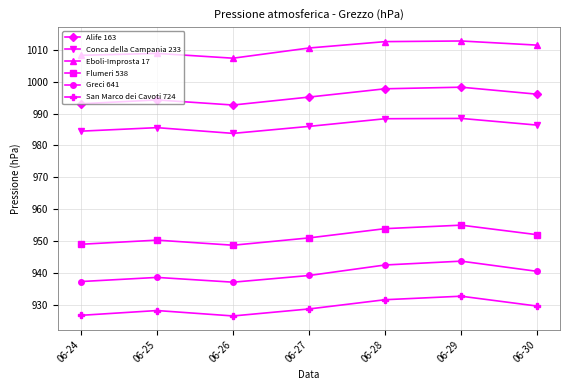

What is the smallest value displayed?

926.5